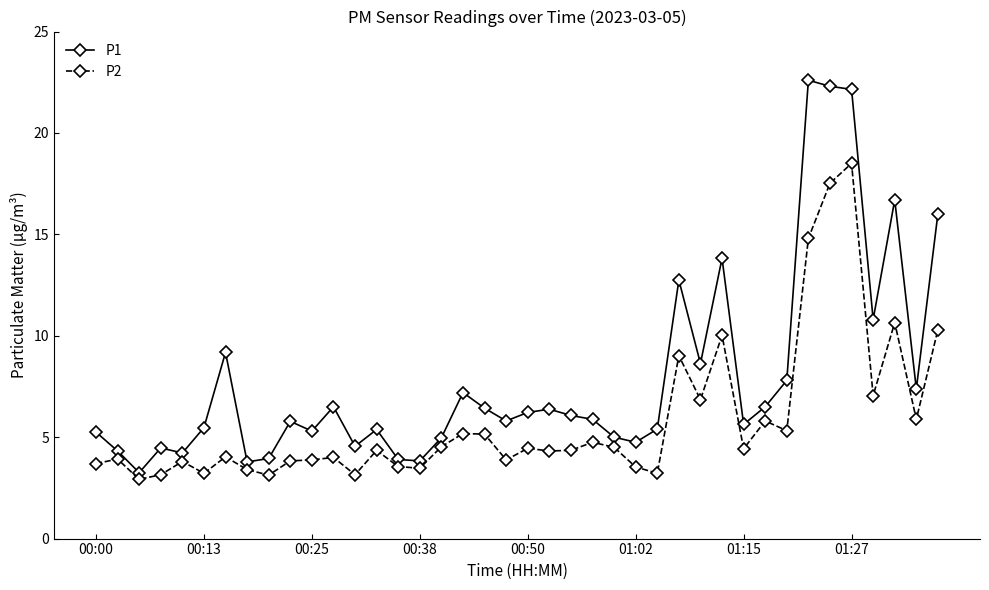

Which series has the widest spread of values?

P1